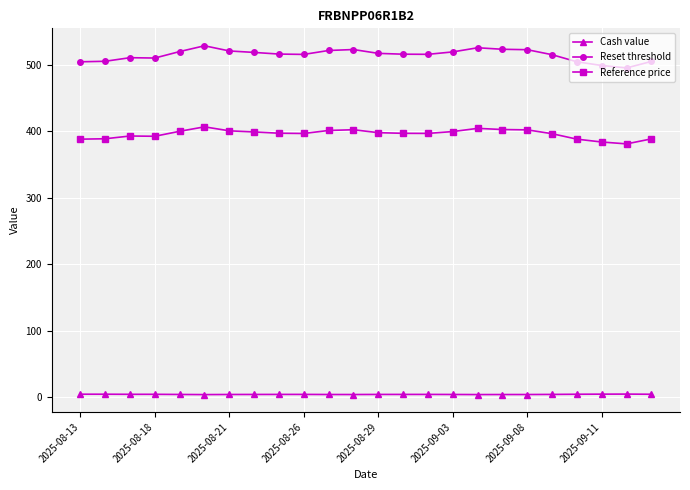

Rank the series by their average value, from lowest to highest.

Cash value, Reference price, Reset threshold